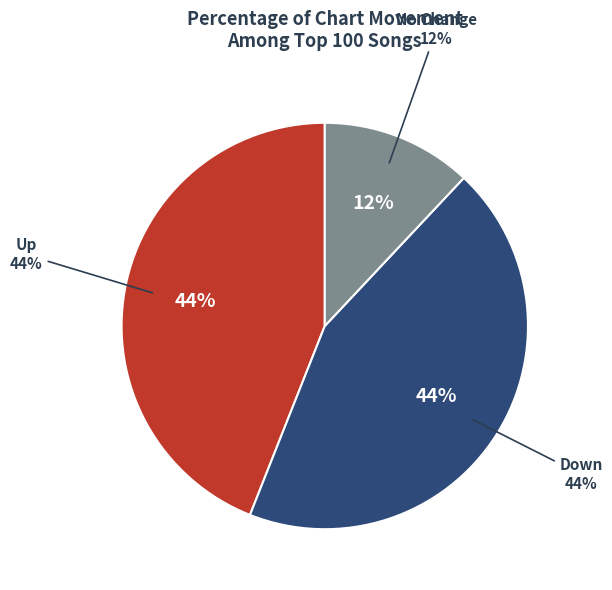

What portion of the pie excludes -?

88.0%